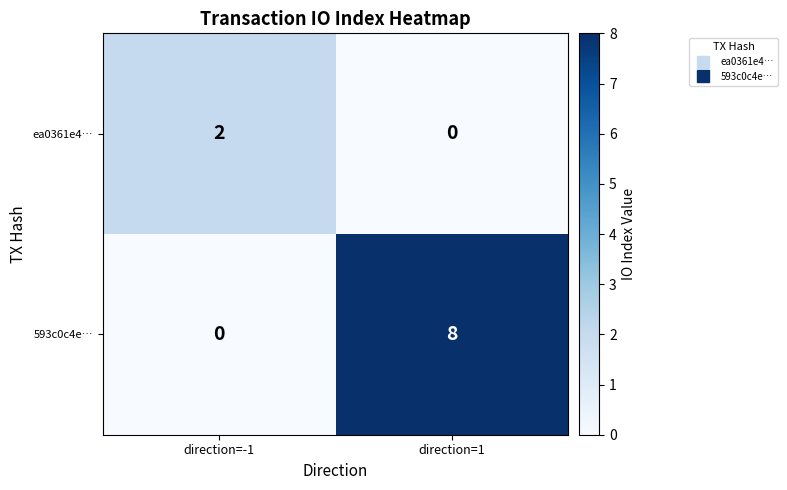

What is the sum of all 593c0c4e… values?

8